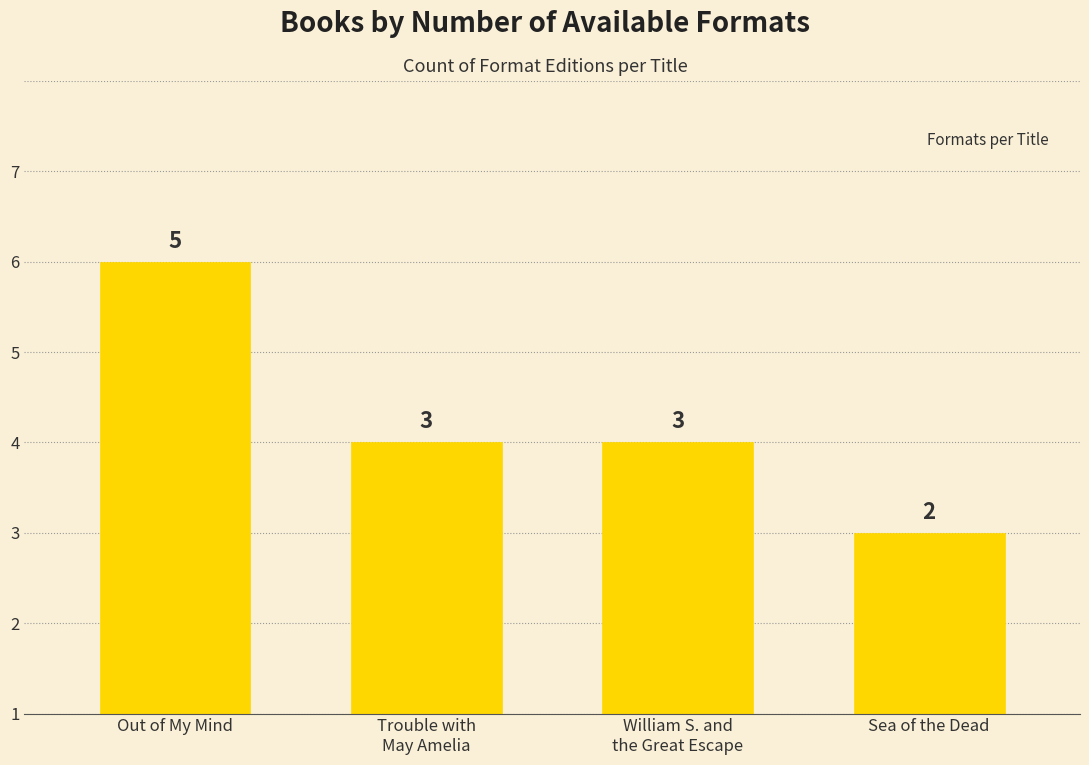

What is the greatest value displayed?

5